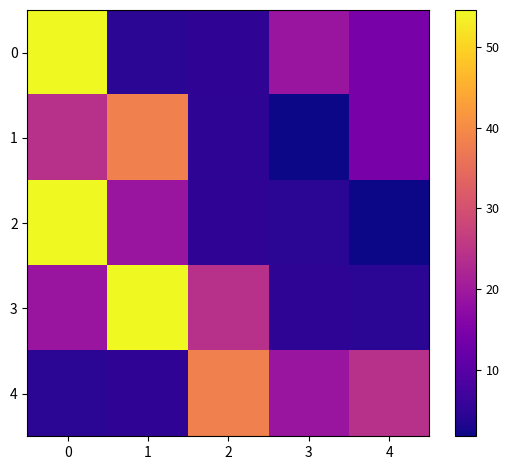

Which category has the lowest value across all series?

3